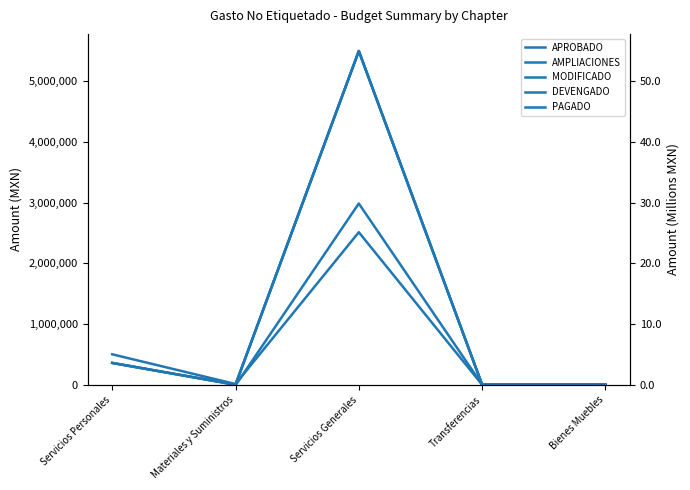

What is the difference between the second highest and minimum values in the AMPLIACIONES series?

142269